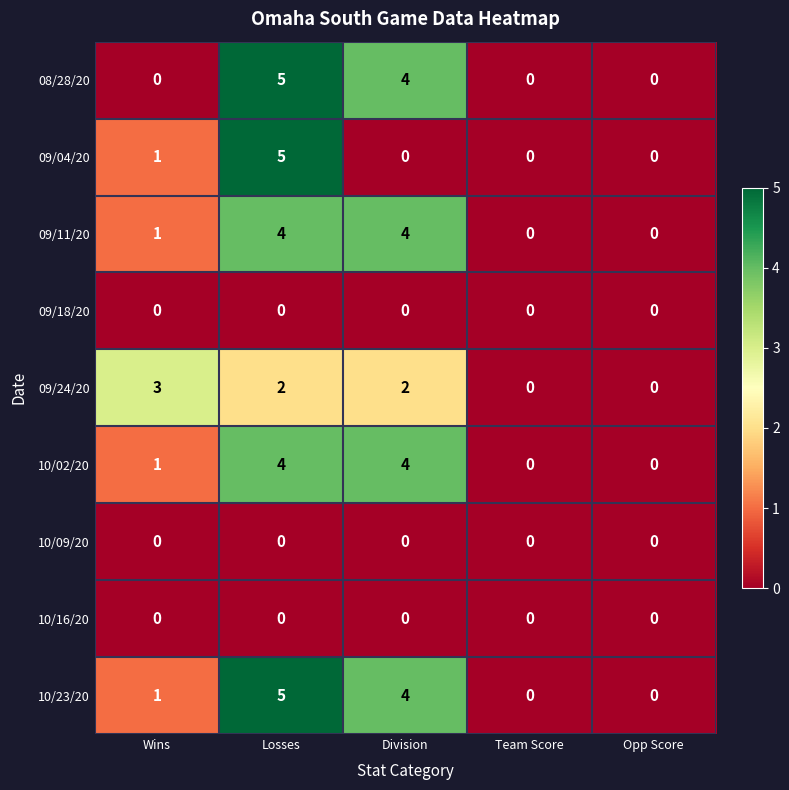

Count the number of categories in the chart.

5